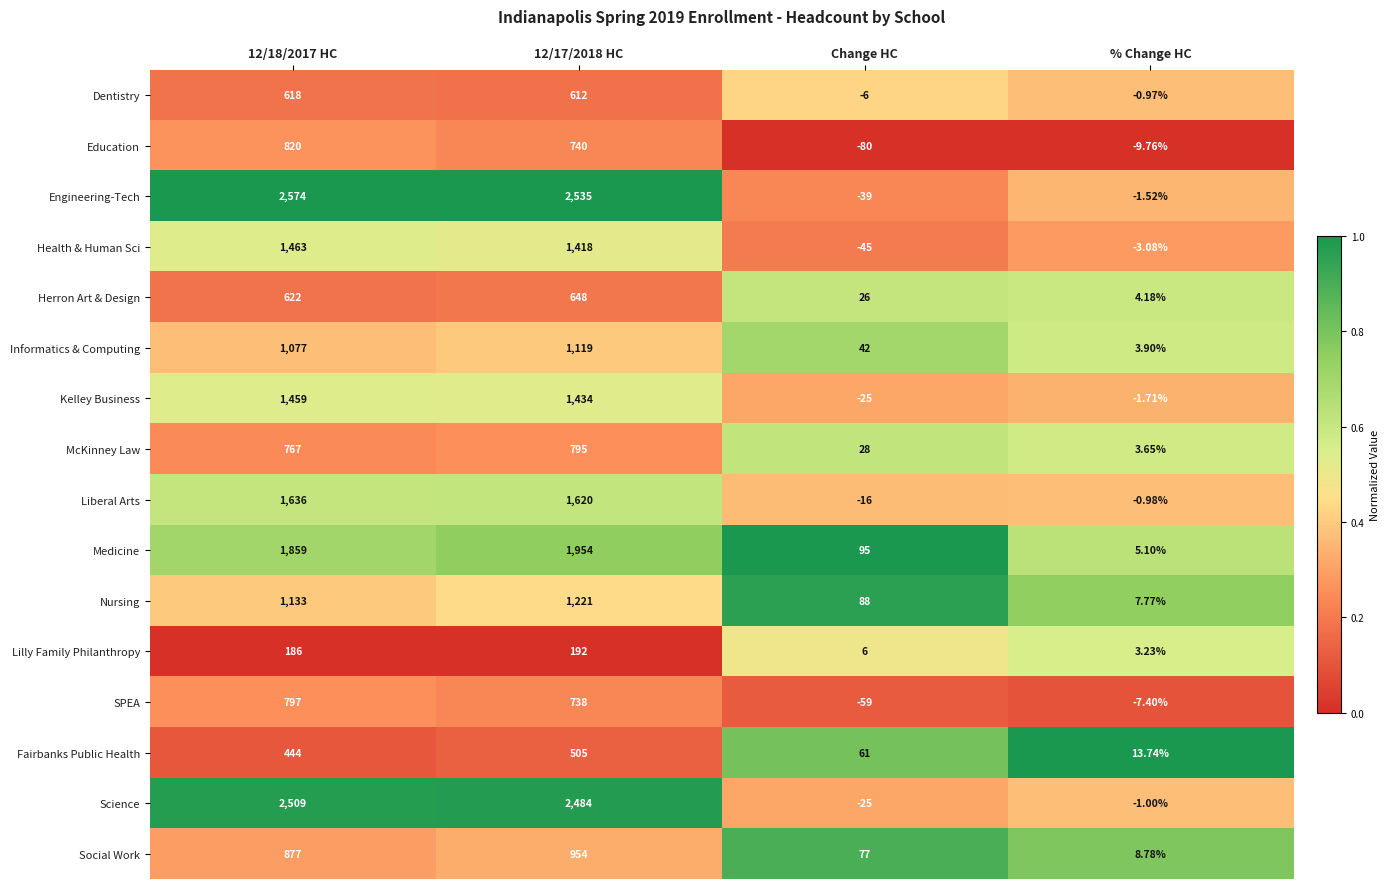

Is the value of McKinney Law at Change HC greater than the value of Dentistry at 12/18/2017 HC?

No